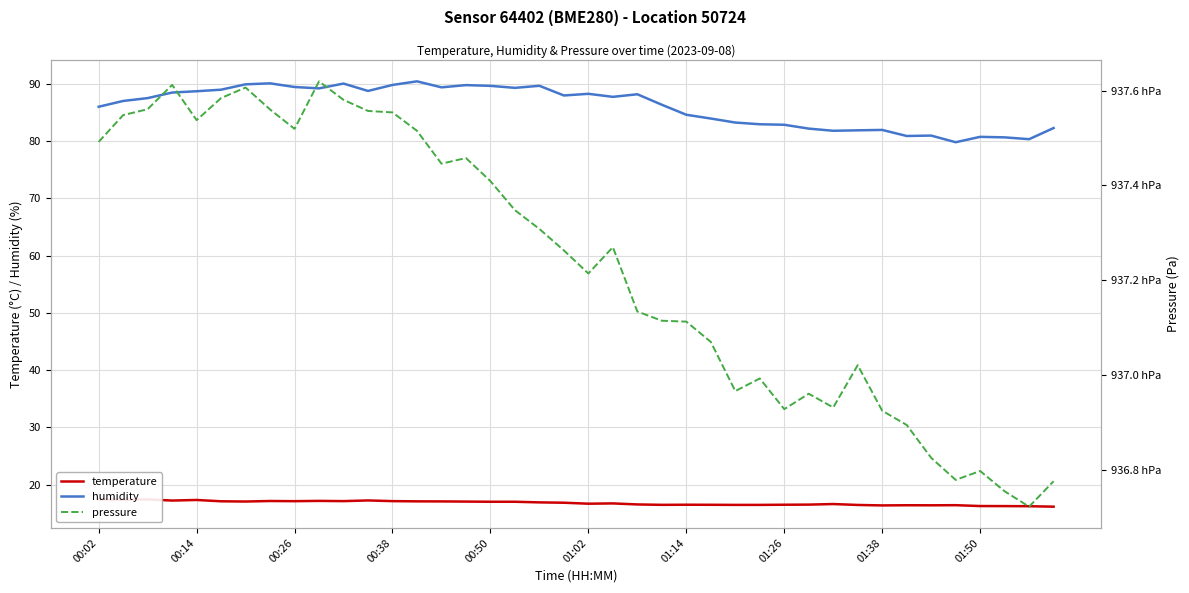

Is the value of temperature at 15 greater than the value of pressure at 30?

No